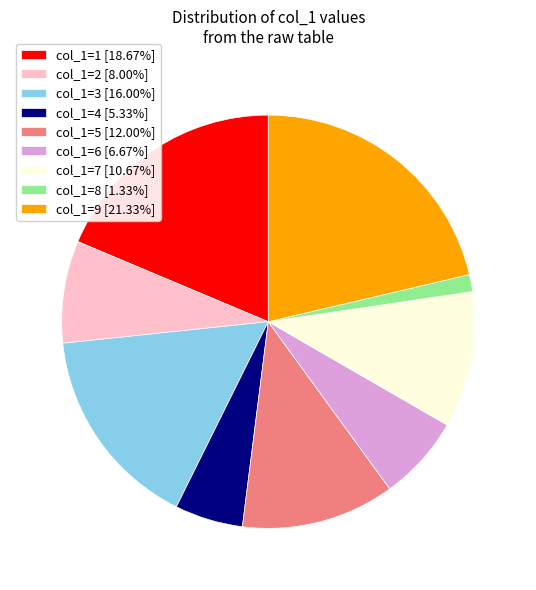

Is there a majority slice in this chart?

No